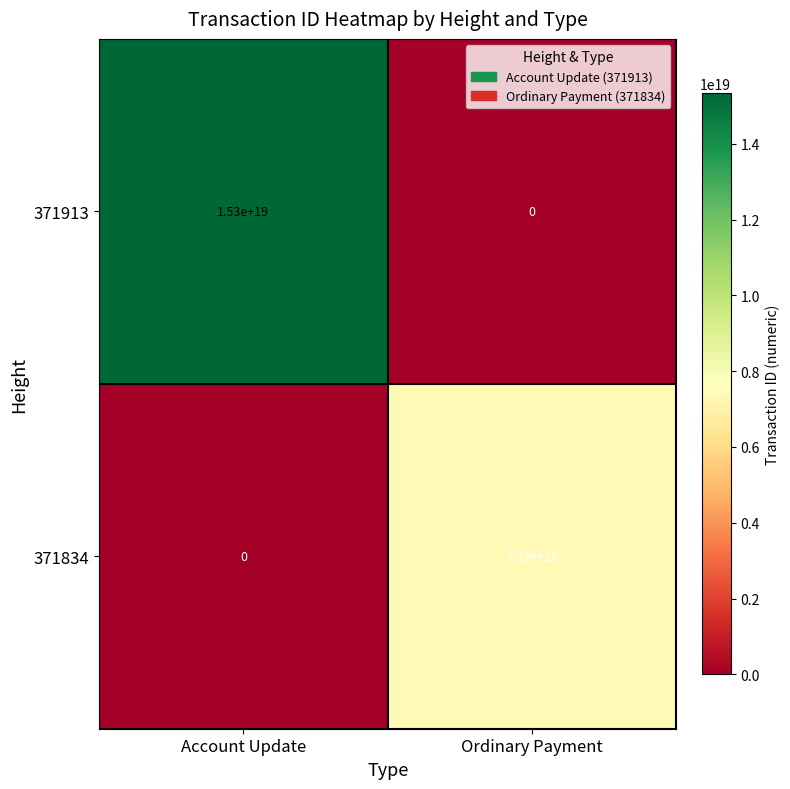

Which series changed the most between Account Update and Ordinary Payment?

371913